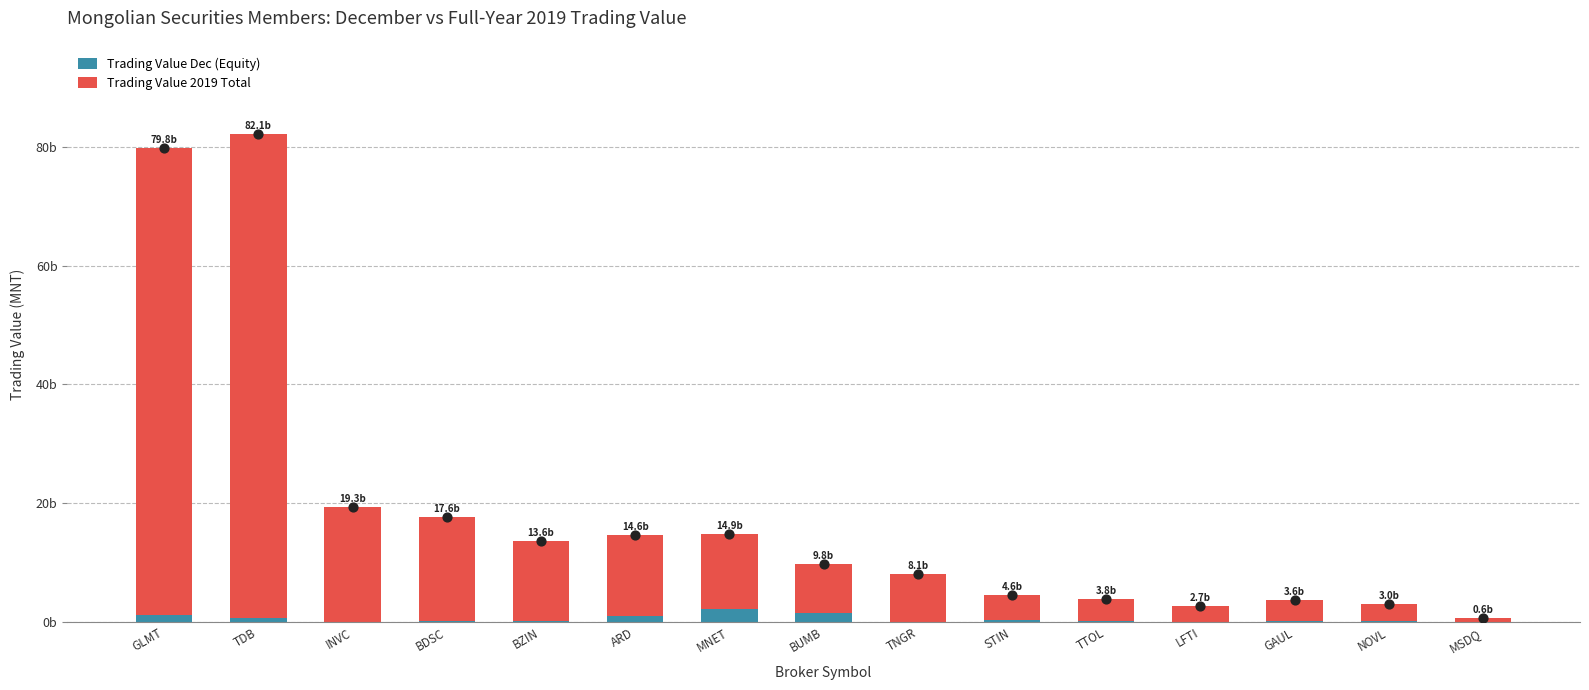

What is the total value across all series at TTOL?

3.8